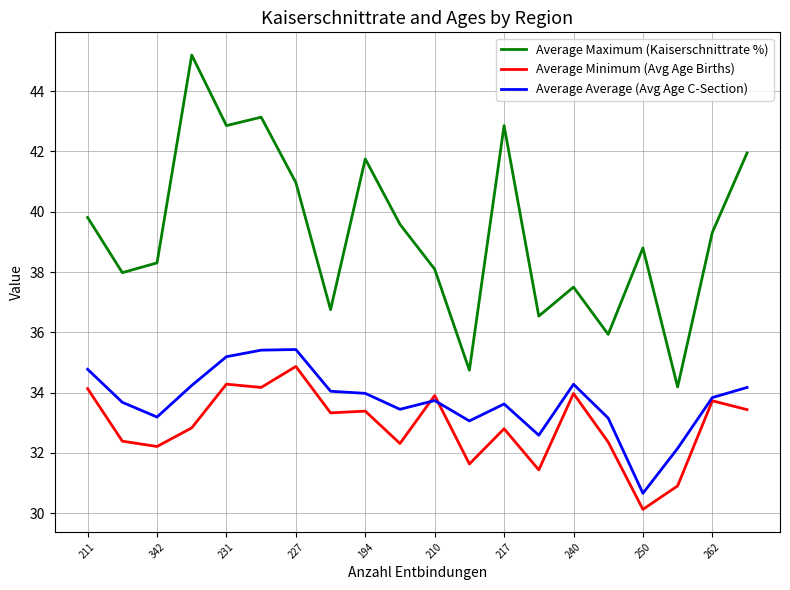

True or false: Average Average (Avg Age C-Section) and Average Maximum (Kaiserschnittrate %) intersect in this chart.

False